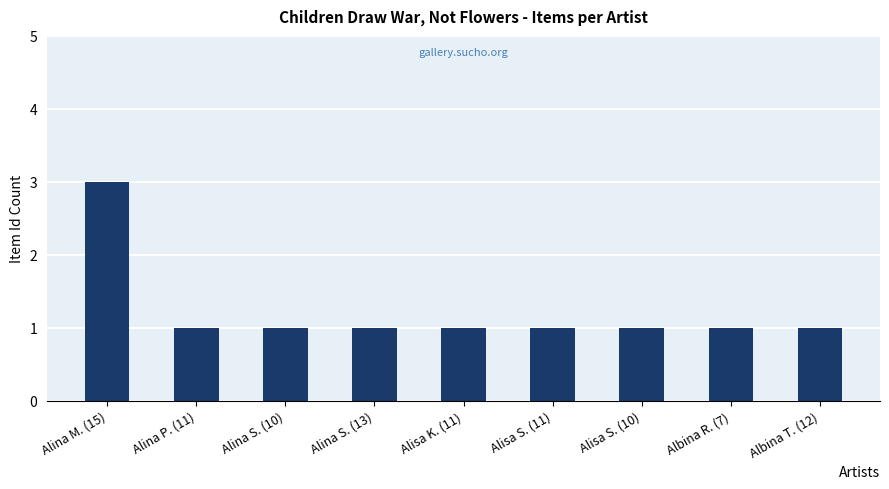

Count the values in the range 1 to 2.

8